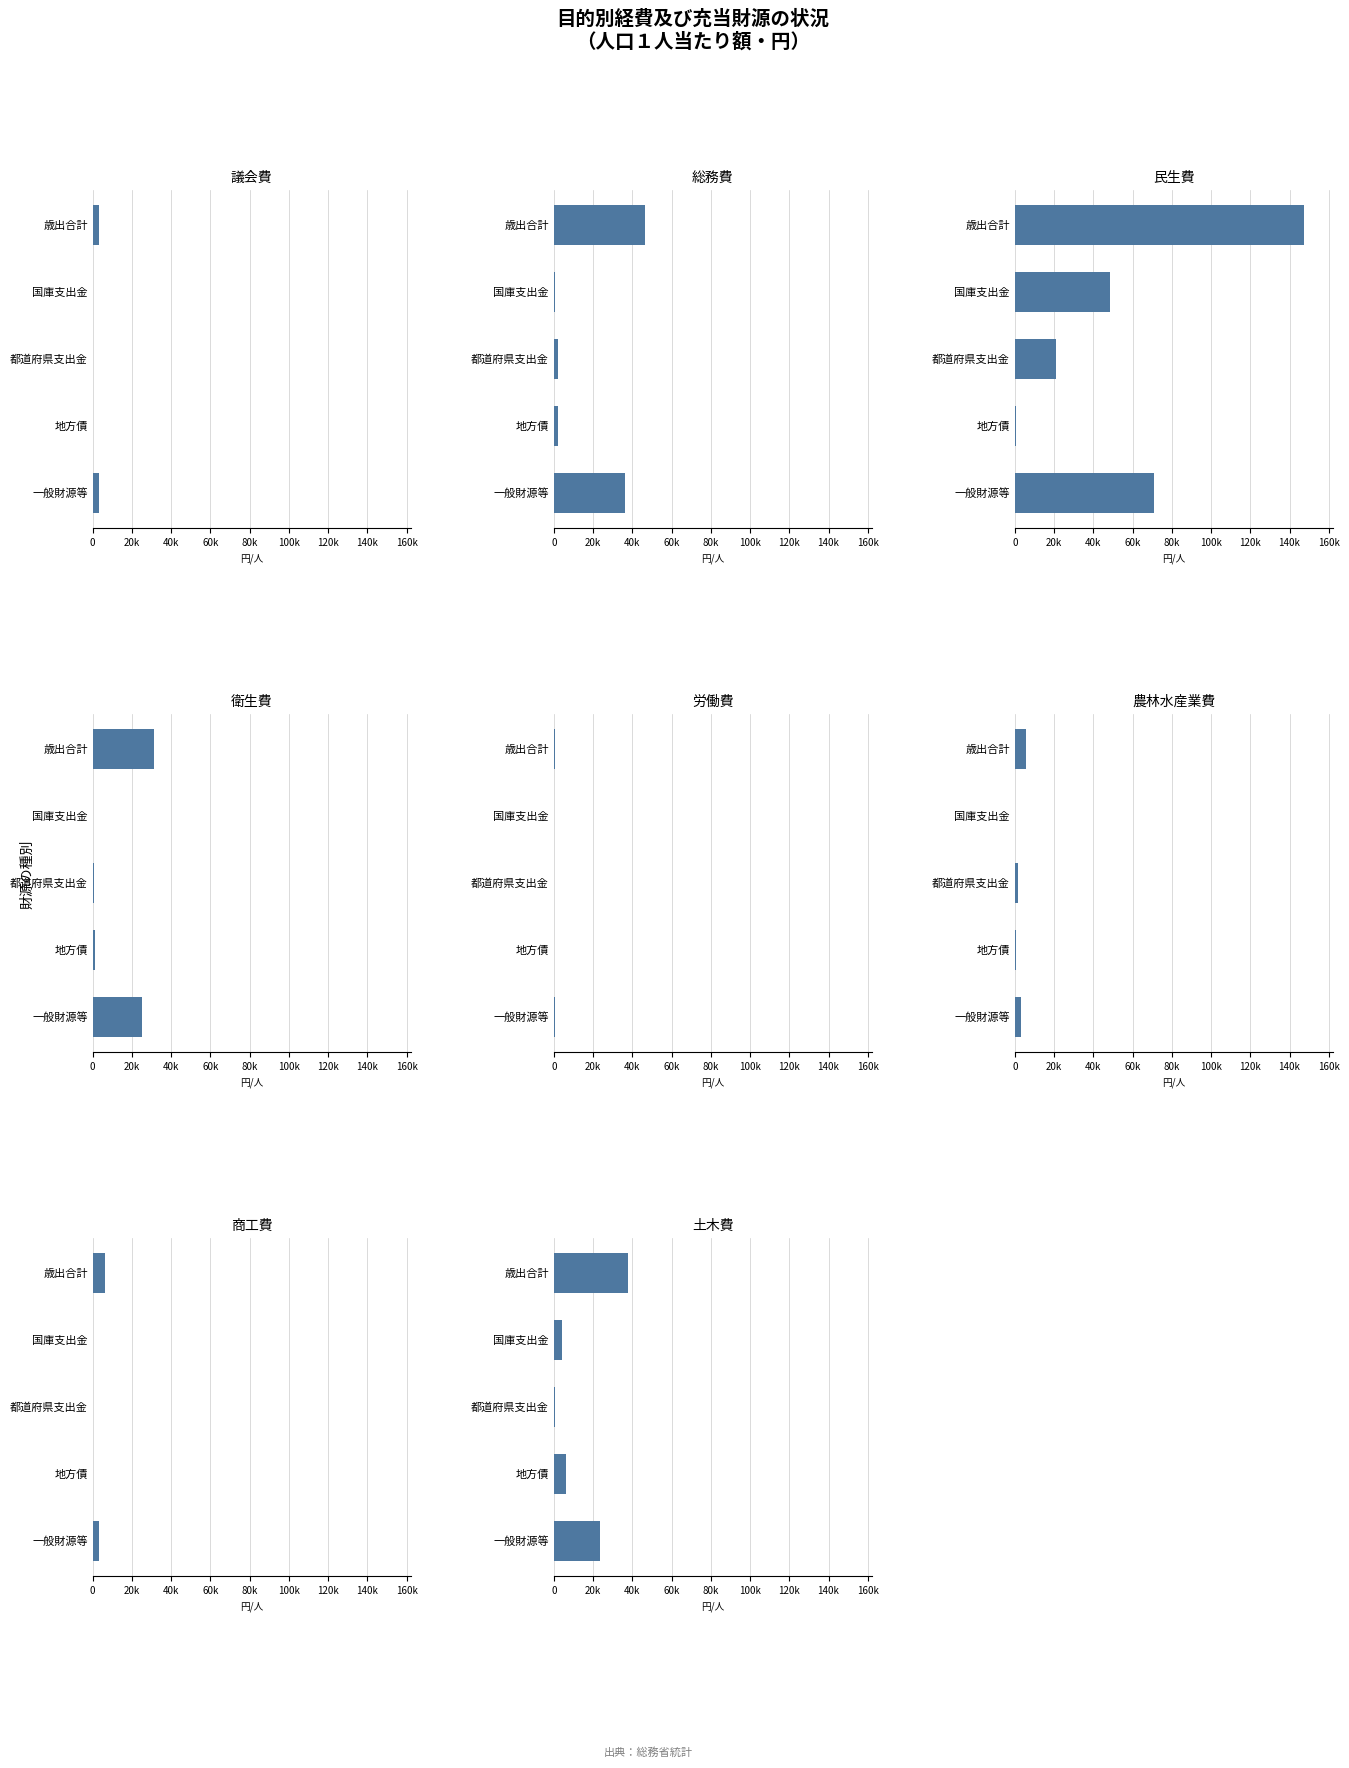

List the series in order of their peak value, highest first.

歳出合計, 一般財源等, 国庫支出金, 都道府県支出金, 地方債